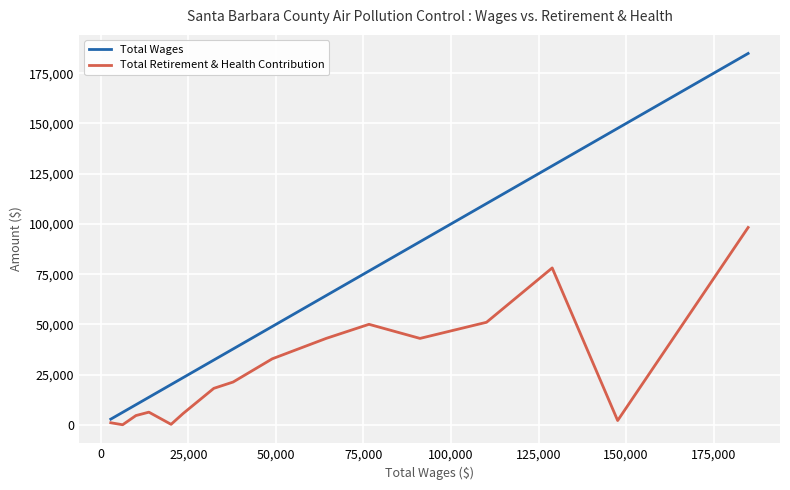

Count the number of categories in the chart.

16